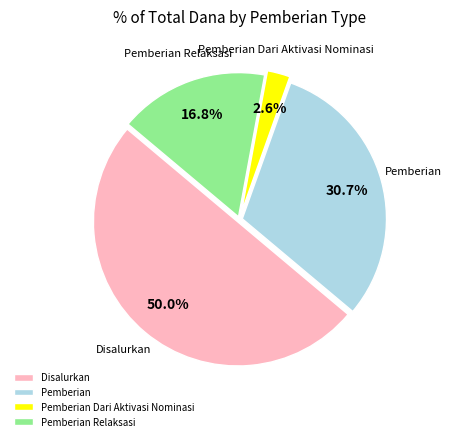

Between Pemberian Relaksasi and Disalurkan, which is larger?

Disalurkan